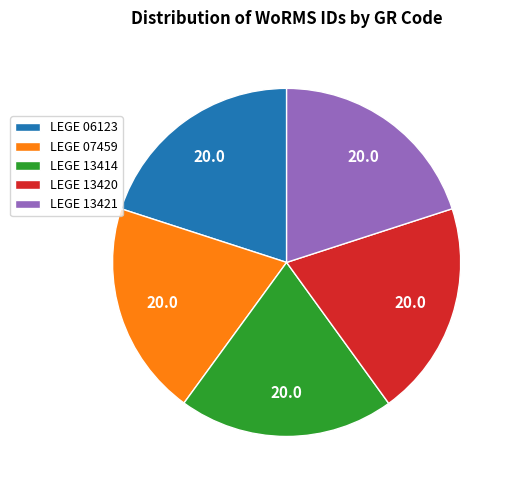

Count the number of slices in the pie.

5